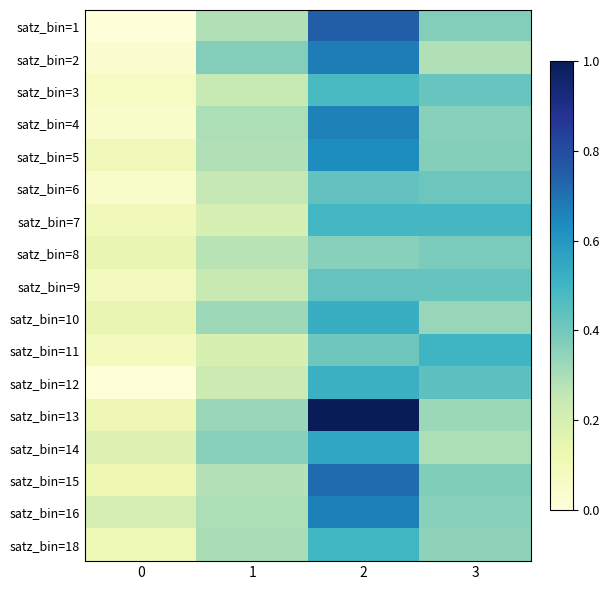

Which has a higher value, 1 or 2?

2